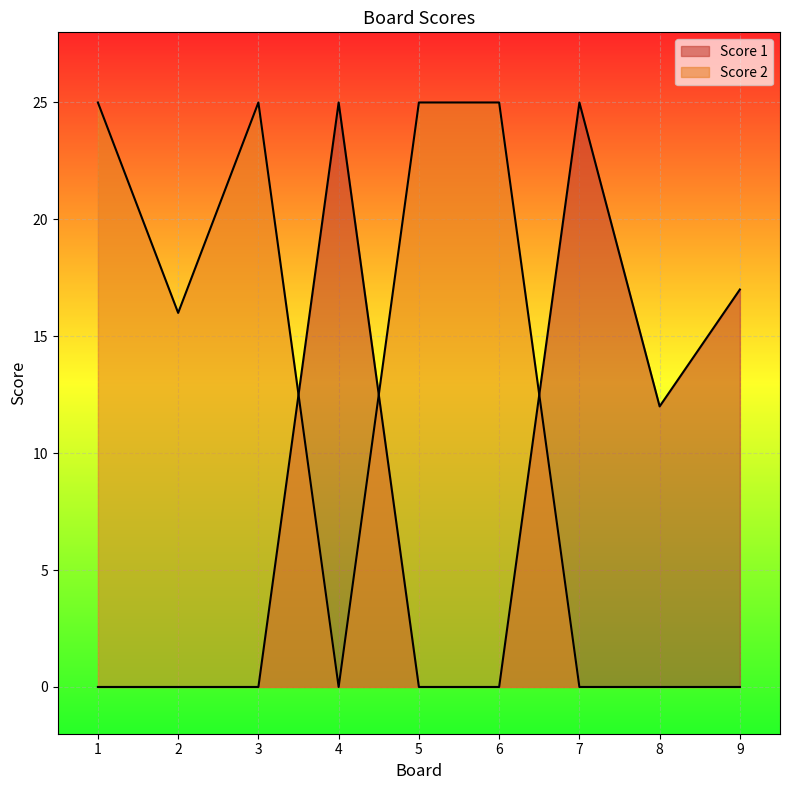

How many Score 1 values are between 0 and 17?

7